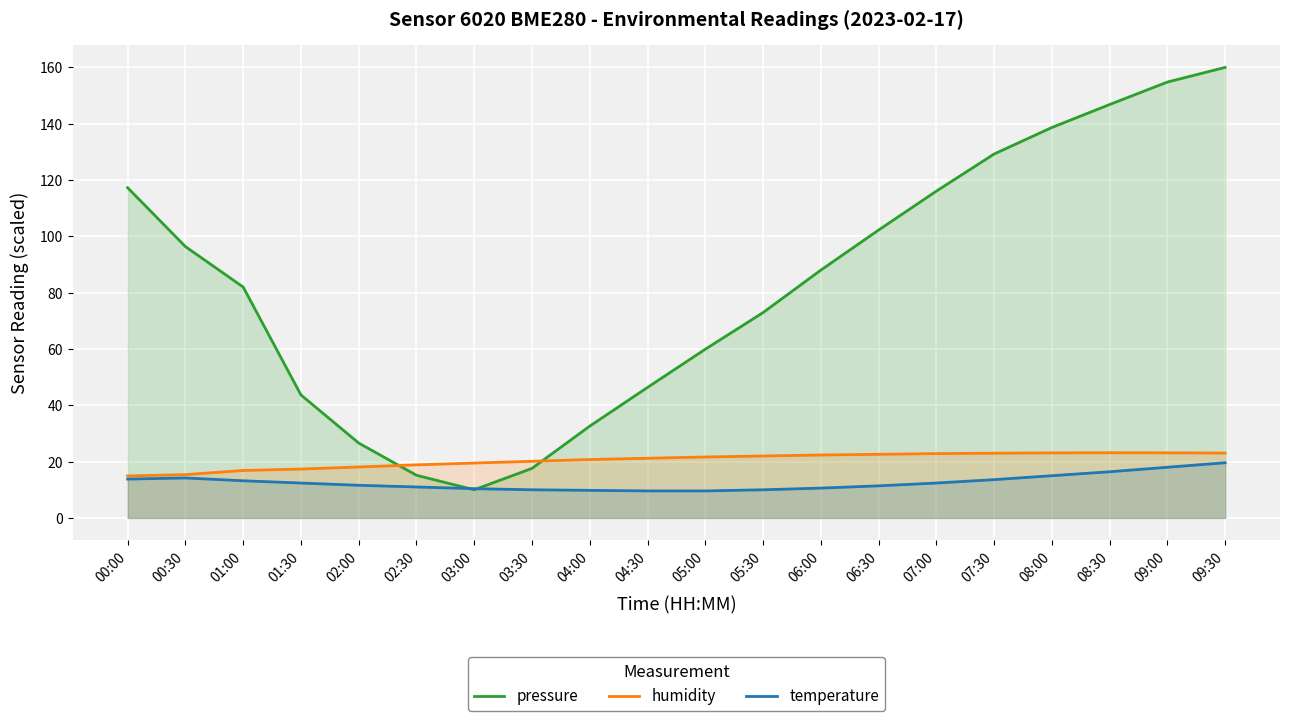

Reading left to right, list all the values displayed in this chart.

pressure: 00:00=117.3	00:30=96.4	01:00=82.0	01:30=43.7	02:00=26.6	02:30=15.2	03:00=10.0	03:30=17.6	04:00=32.6	04:30=46.3	05:00=59.9	05:30=72.9	06:00=88.0	06:30=102.2	07:00=116.1	07:30=129.2	08:00=138.7	08:30=146.8	09:00=154.8	09:30=160.0
humidity: 00:00=14.9	00:30=15.4	01:00=16.9	01:30=17.4	02:00=18.1	02:30=18.8	03:00=19.5	03:30=20.1	04:00=20.8	04:30=21.2	05:00=21.7	05:30=22.0	06:00=22.3	06:30=22.6	07:00=22.8	07:30=23.0	08:00=23.1	08:30=23.2	09:00=23.1	09:30=23.0
temperature: 00:00=13.8	00:30=14.2	01:00=13.2	01:30=12.4	02:00=11.6	02:30=11.0	03:00=10.4	03:30=10.0	04:00=9.8	04:30=9.6	05:00=9.6	05:30=10.0	06:00=10.6	06:30=11.4	07:00=12.4	07:30=13.6	08:00=15.0	08:30=16.4	09:00=18.0	09:30=19.6